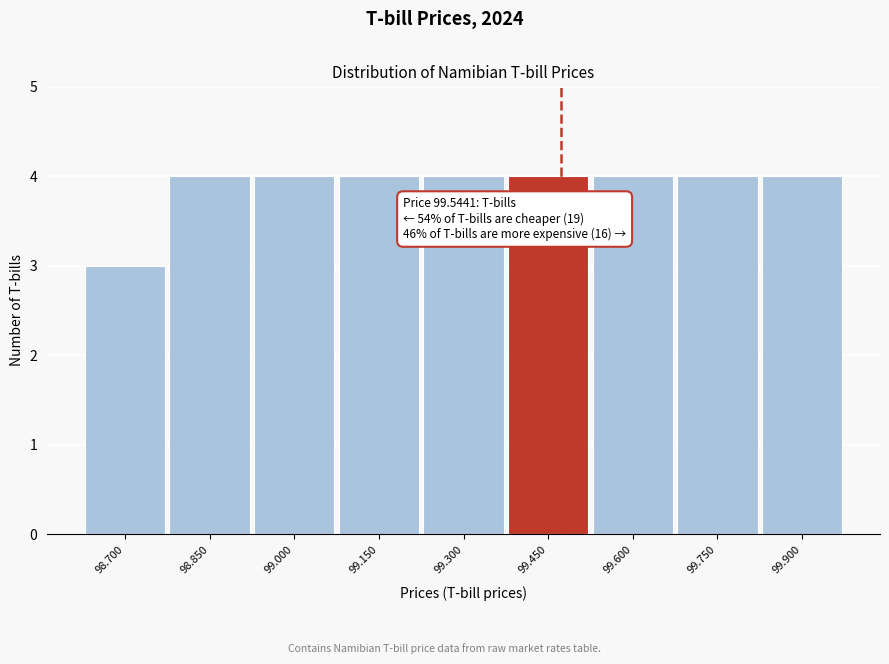

Reading right to left, extract all data points from this chart.

4	4	4	4	4	4	4	4	3